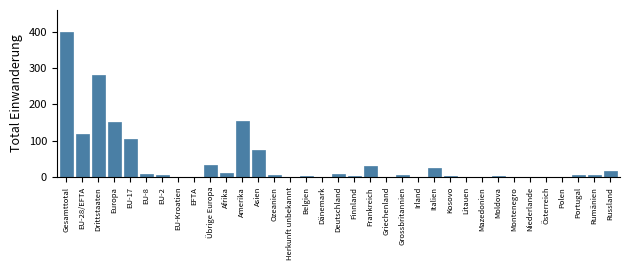

Which label corresponds to the largest value in the chart?

Gesamttotal